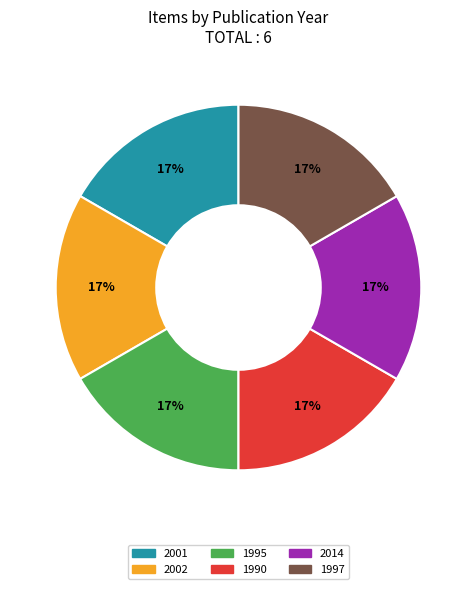

To the nearest percent, what is the average slice percentage?

17%